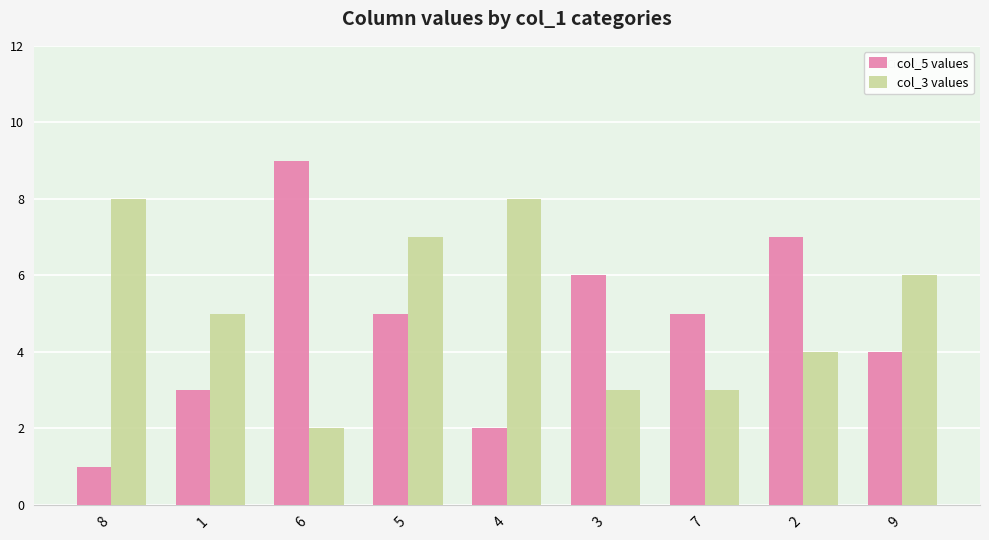

What are all the series names shown in the legend?

col_5 values, col_3 values